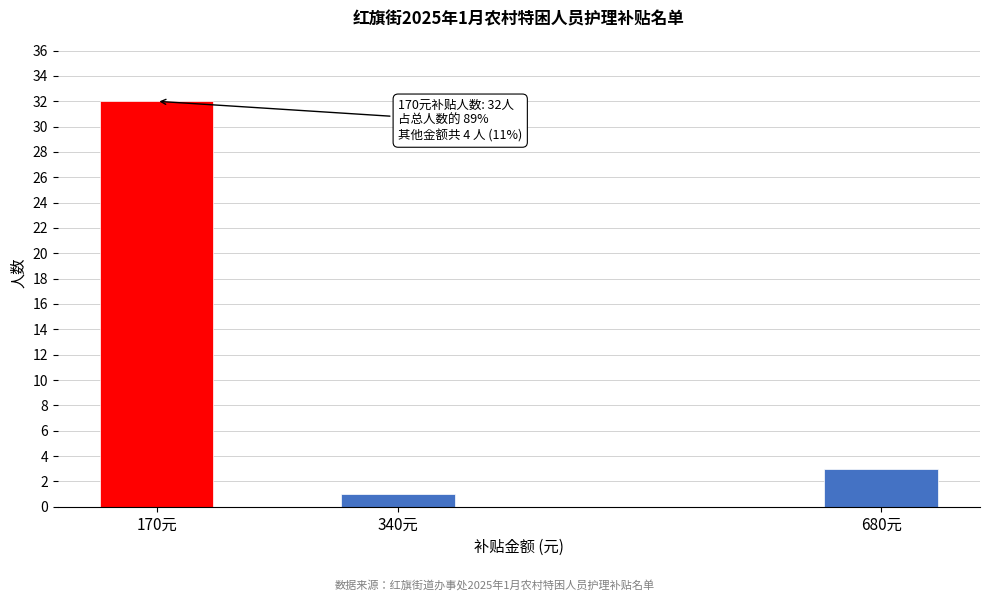

Reading left to right, list all the values displayed in this chart.

170元=32	340元=1	680元=3